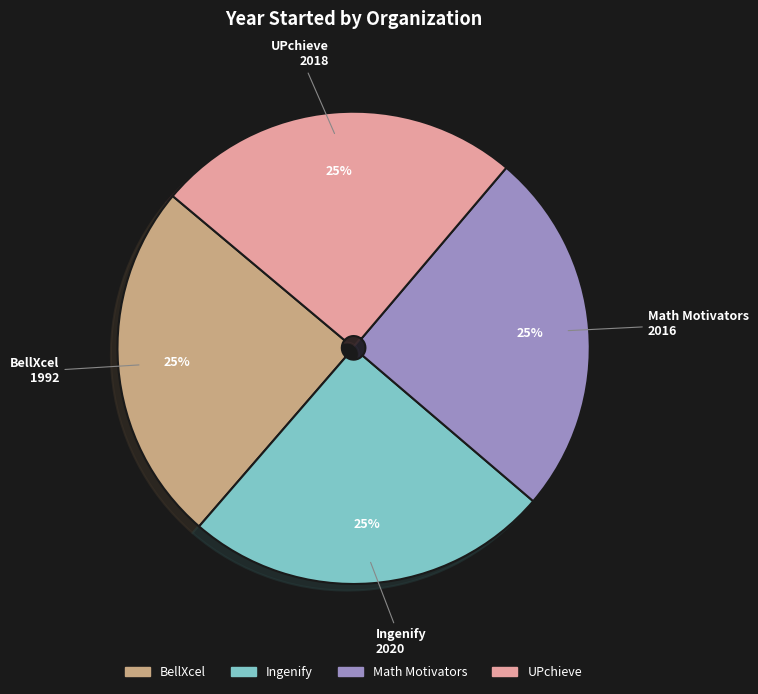

Is Math Motivators the majority of the pie?

No